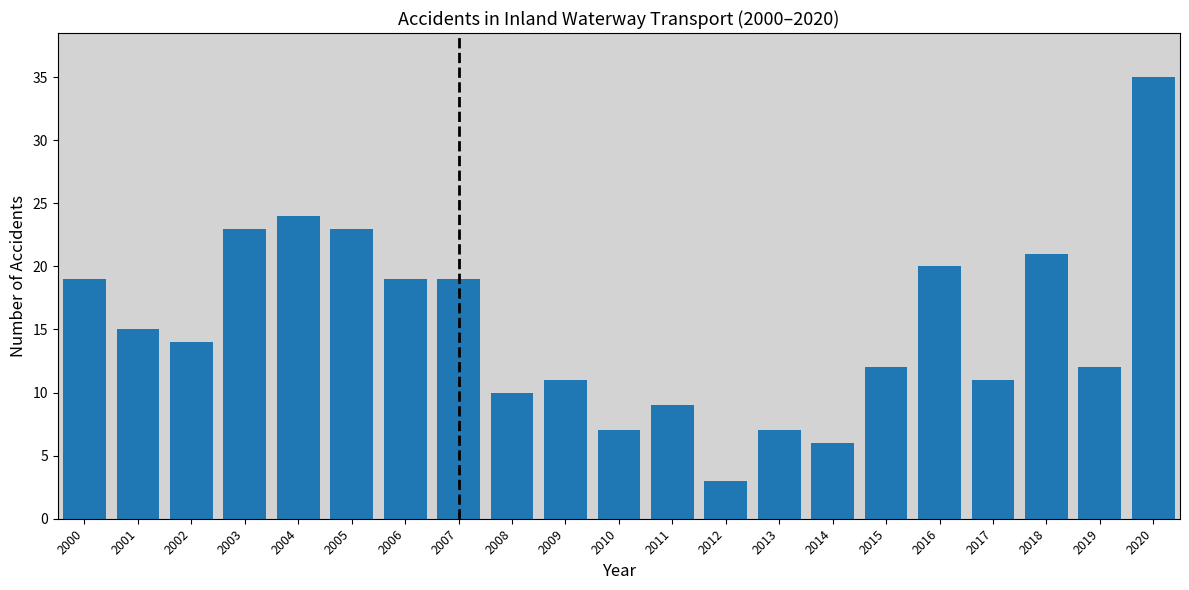

Reading left to right, transcribe all the data shown in this chart.

2000=19	2001=15	2002=14	2003=23	2004=24	2005=23	2006=19	2007=19	2008=10	2009=11	2010=7	2011=9	2012=3	2013=7	2014=6	2015=12	2016=20	2017=11	2018=21	2019=12	2020=35